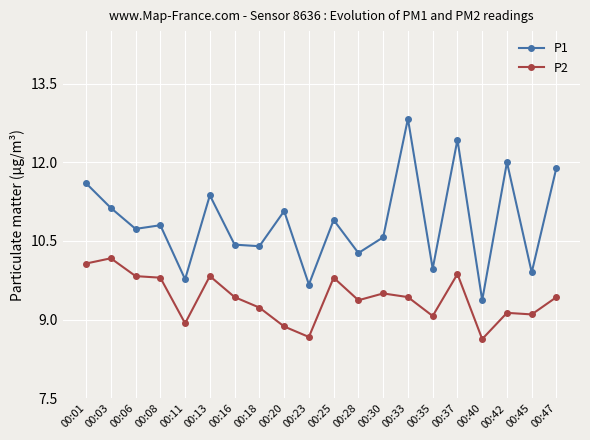

True or false: P2 and P1 intersect in this chart.

False